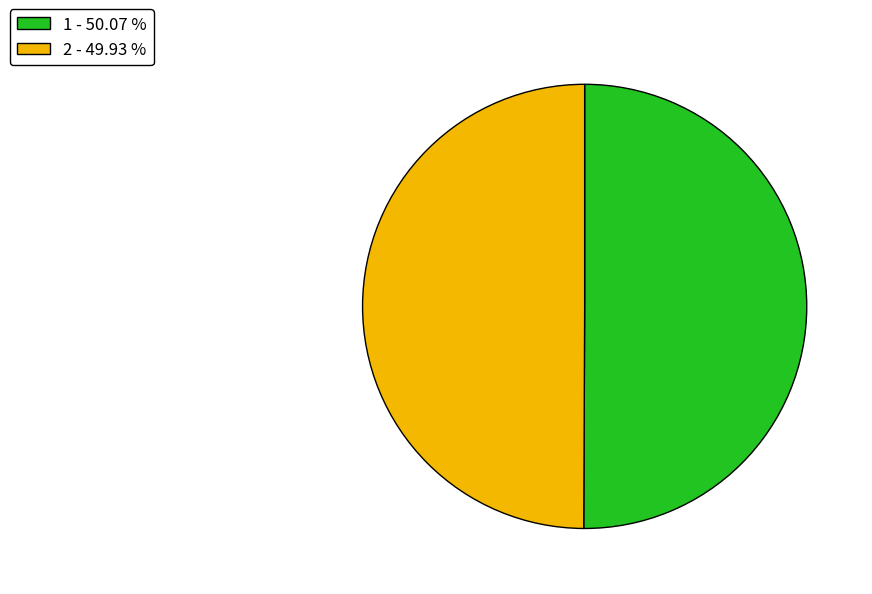

Is the sum of 1 - 50.07 % and 2 - 49.93 % greater than half?

Yes